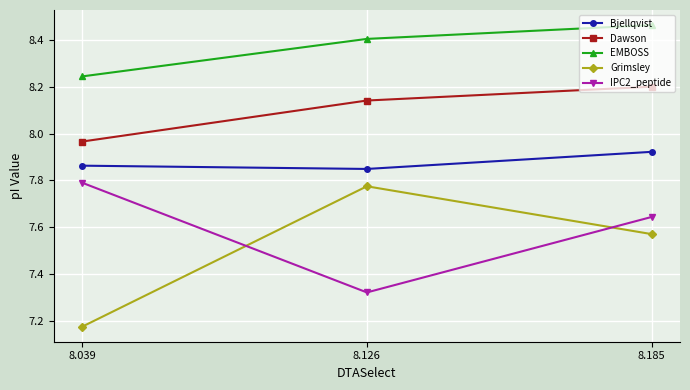

Is it true that IPC2_peptide equals 12.1 at 8.185?

False